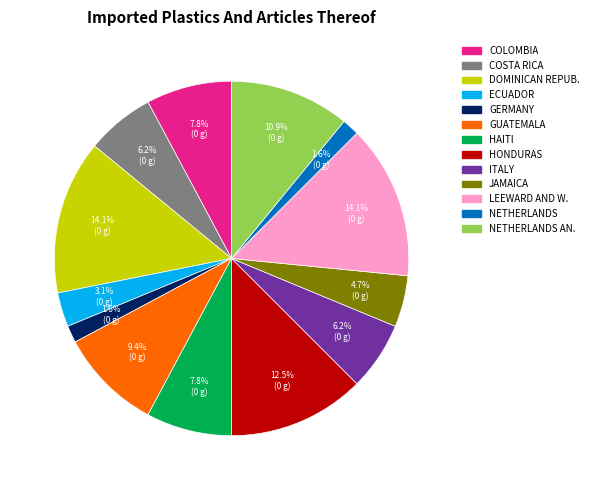

Is there any slice that represents more than half of the pie?

No